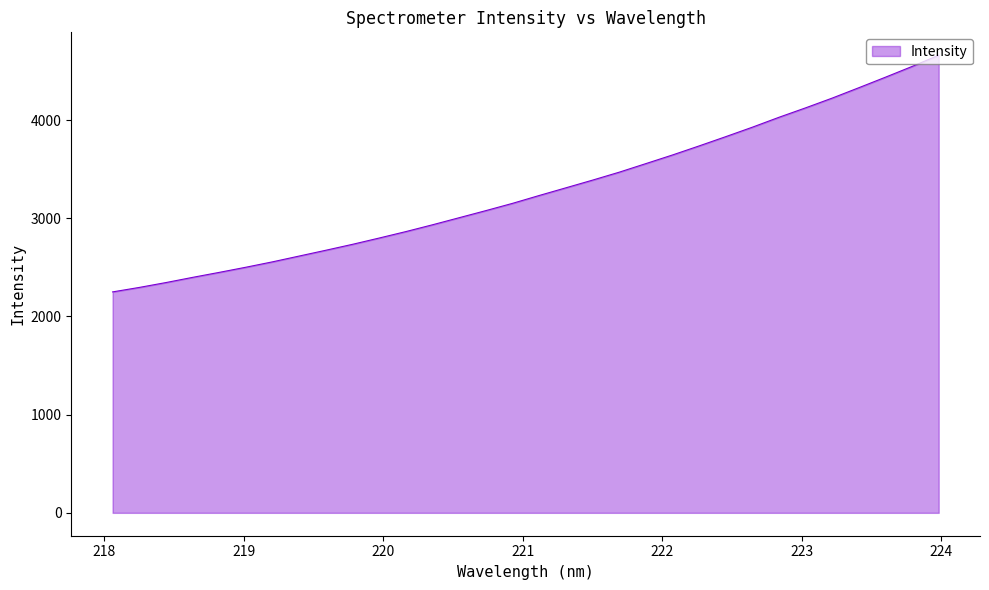

What is the difference between the maximum and minimum values?

2410.6